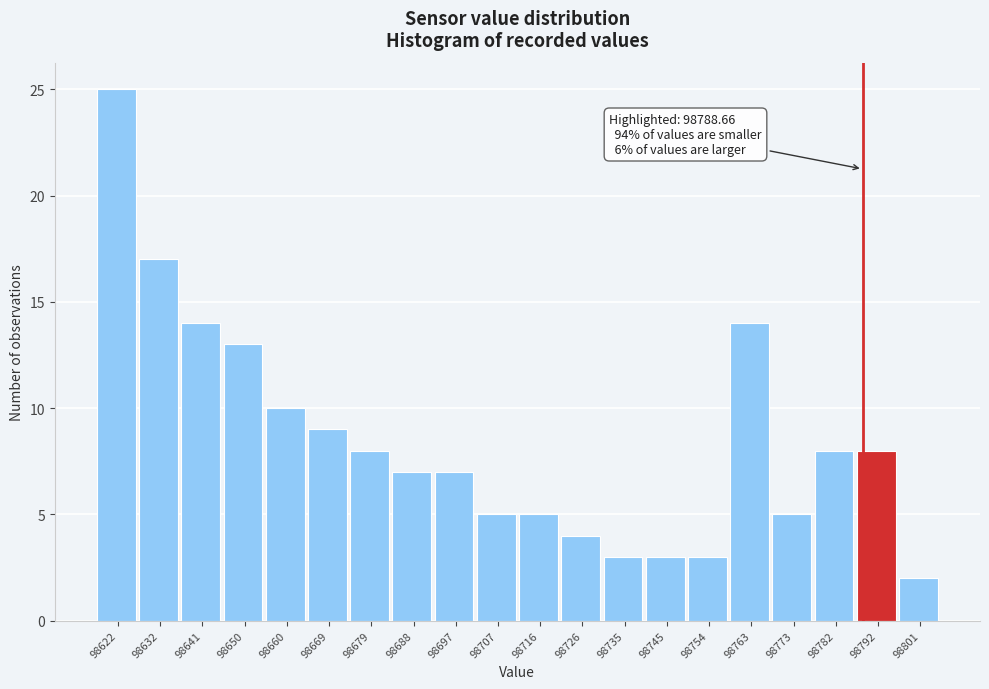

Over which range of the x-axis is the bar tallest?

98618 to 98627